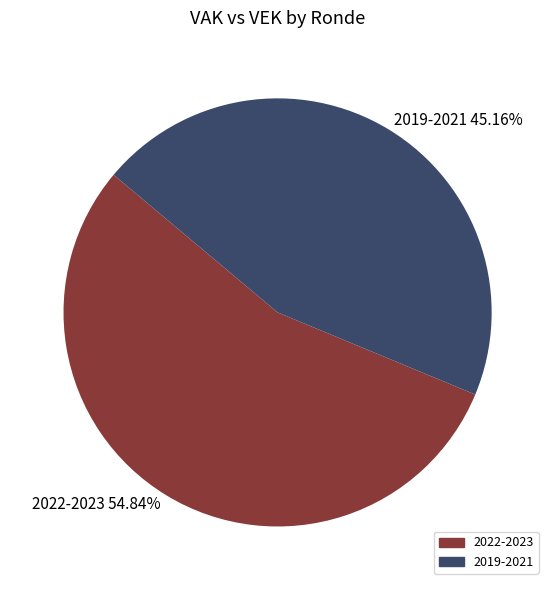

Is 2022-2023 54.84% the majority of the pie?

Yes